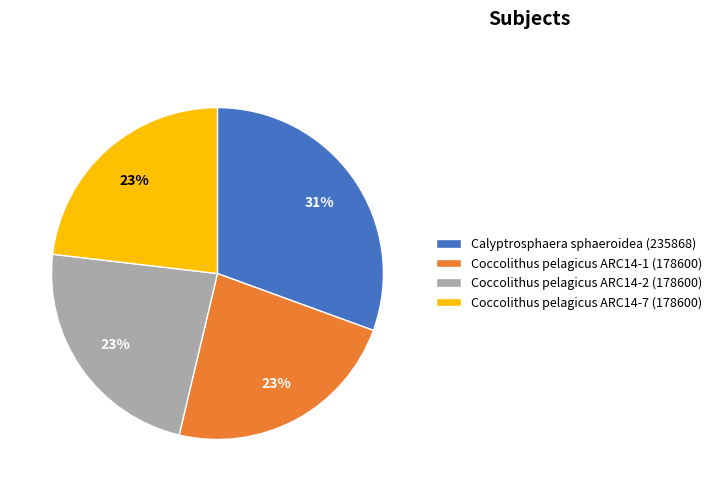

True or false: Coccolithus pelagicus ARC14-1 (178600) accounts for 23% of the total.

True